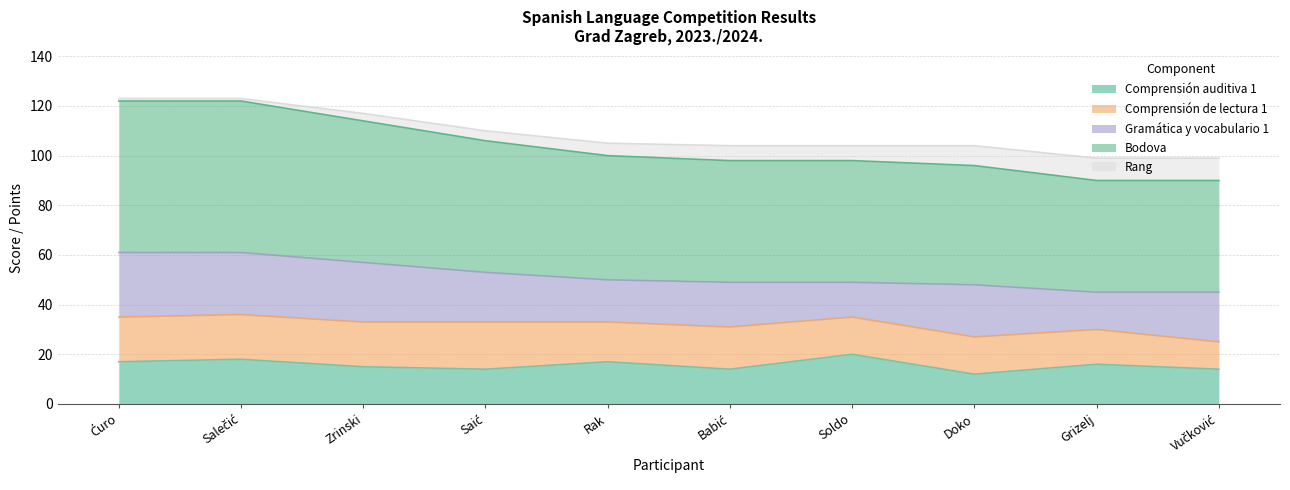

Between Salečić, Ivna and Saić, Lara, which series saw the biggest shift?

Bodova